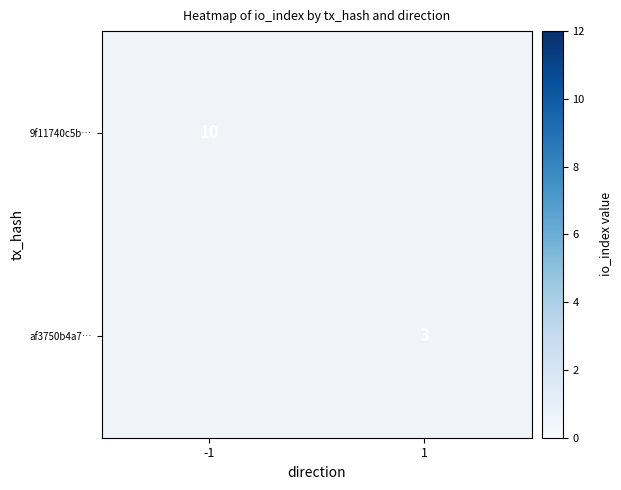

How many series are shown in this chart?

2